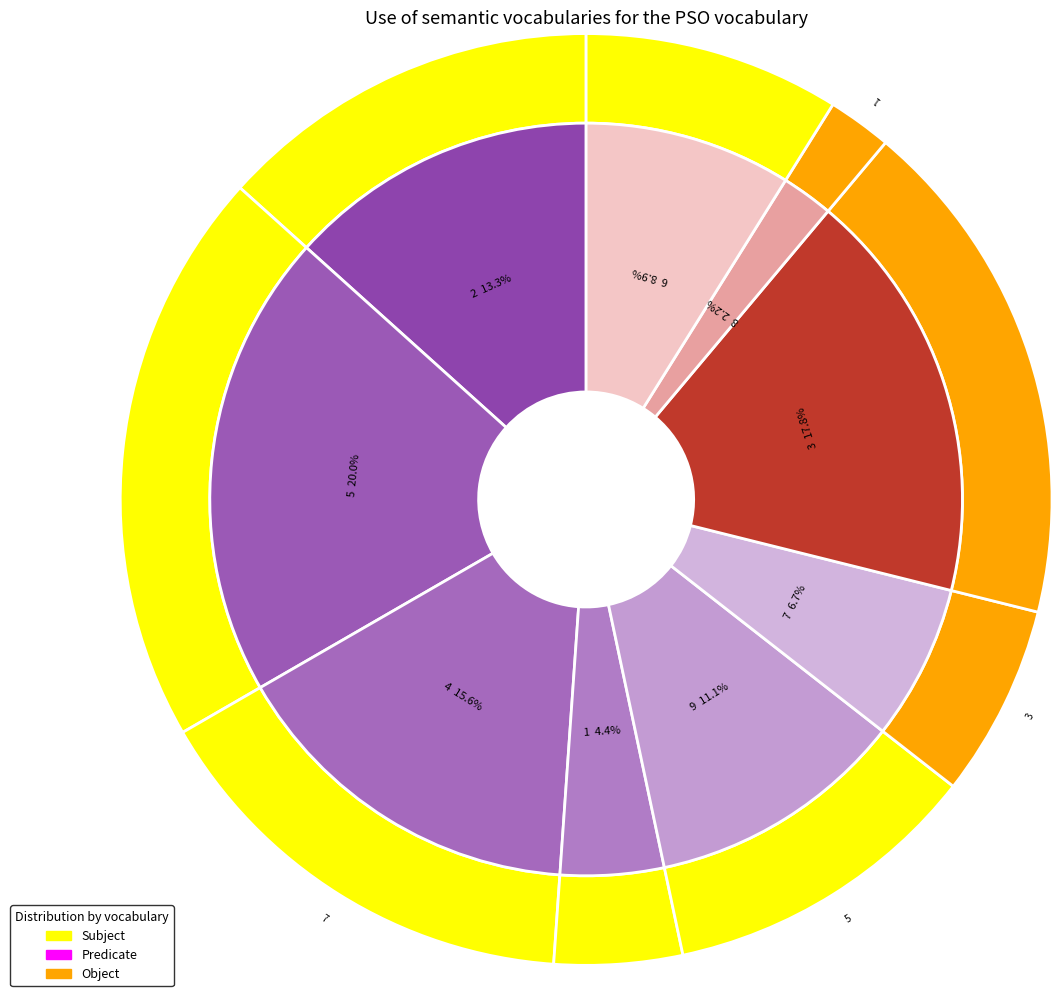

The 2 slice represents 13% of the pie. True or false?

True